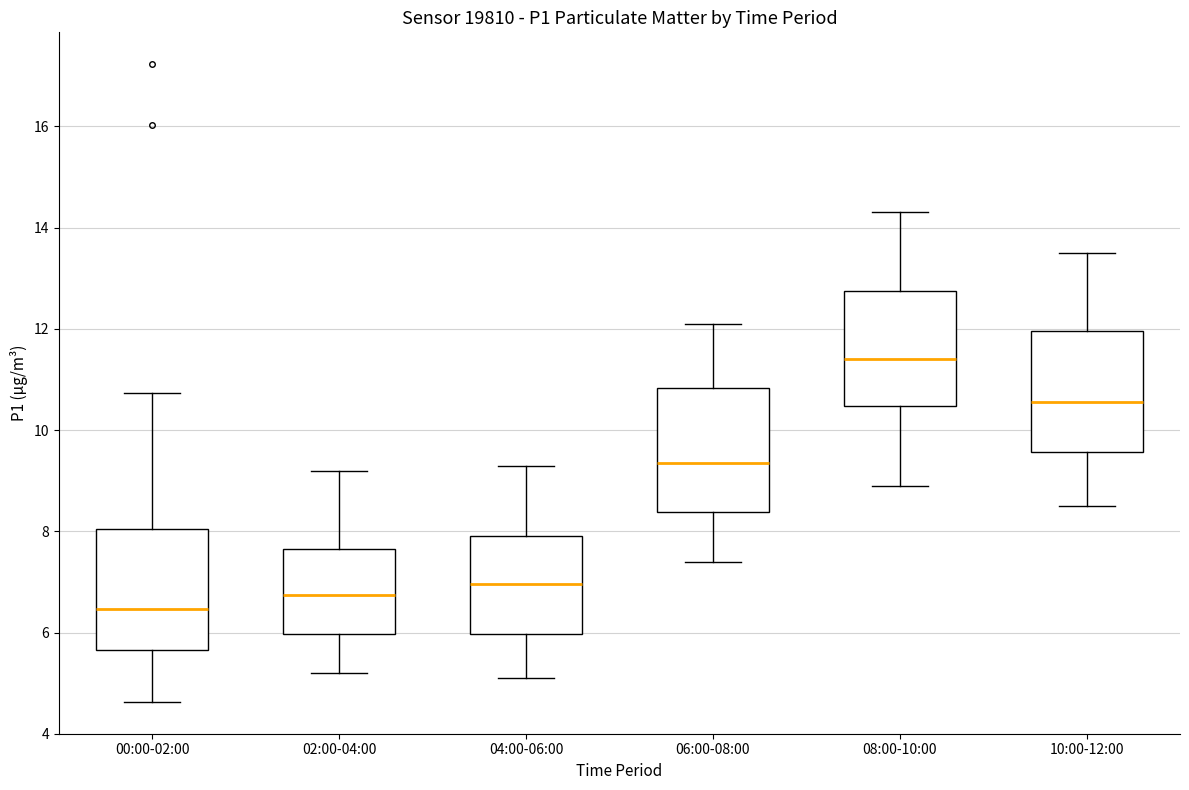

Which box has the highest median line?

08:00-10:00